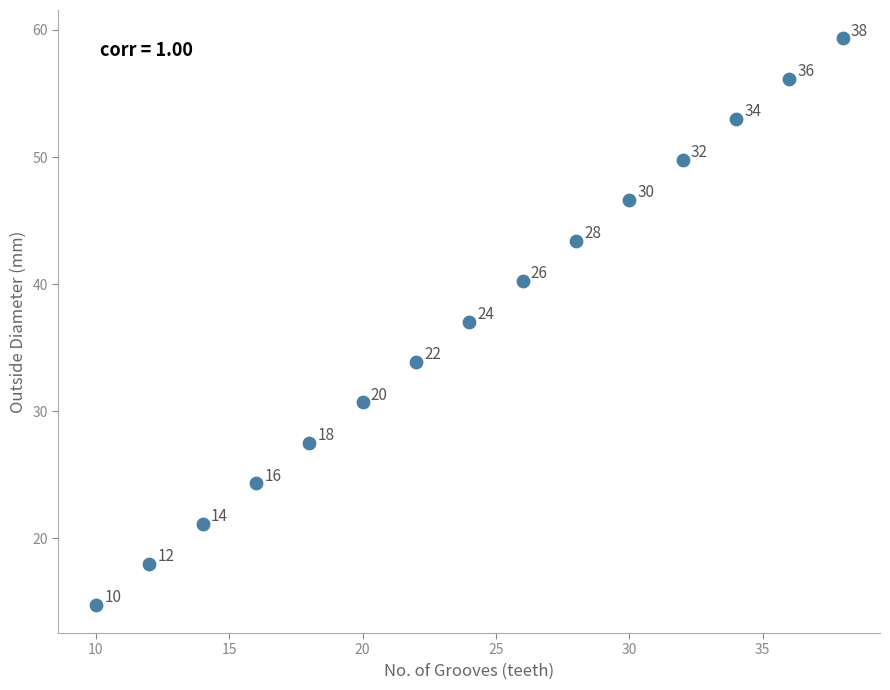

What is the range of Y values (max minus min)?

44.6